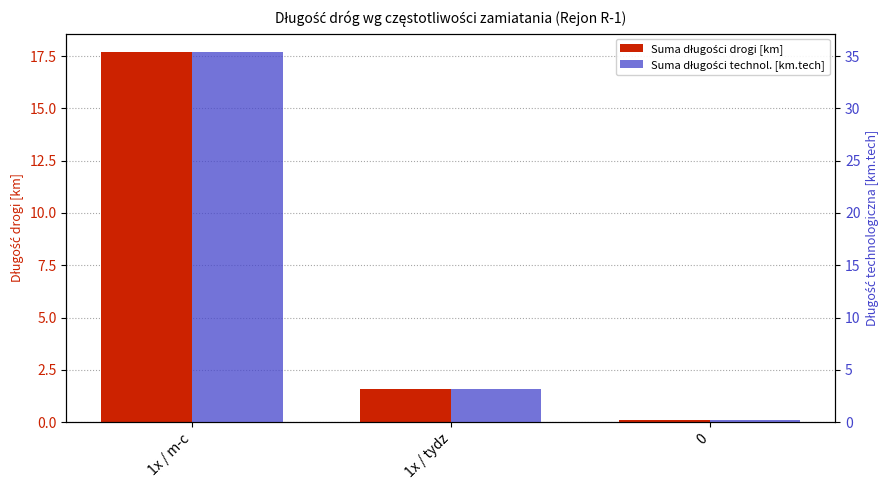

What position from the left is 1x / m-c?

1